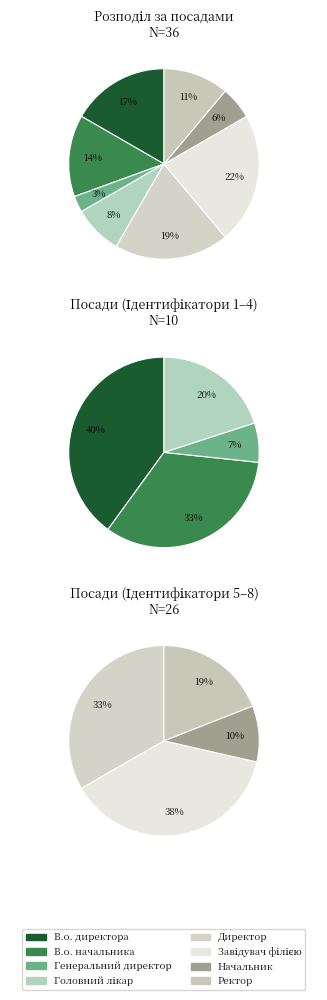

Which has a higher value, Ректор or Директор?

Директор